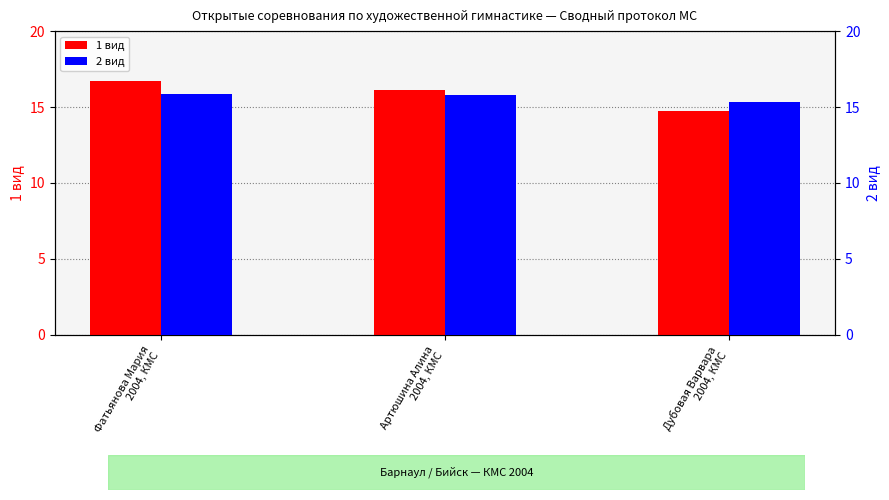

Are the bars horizontal?

No